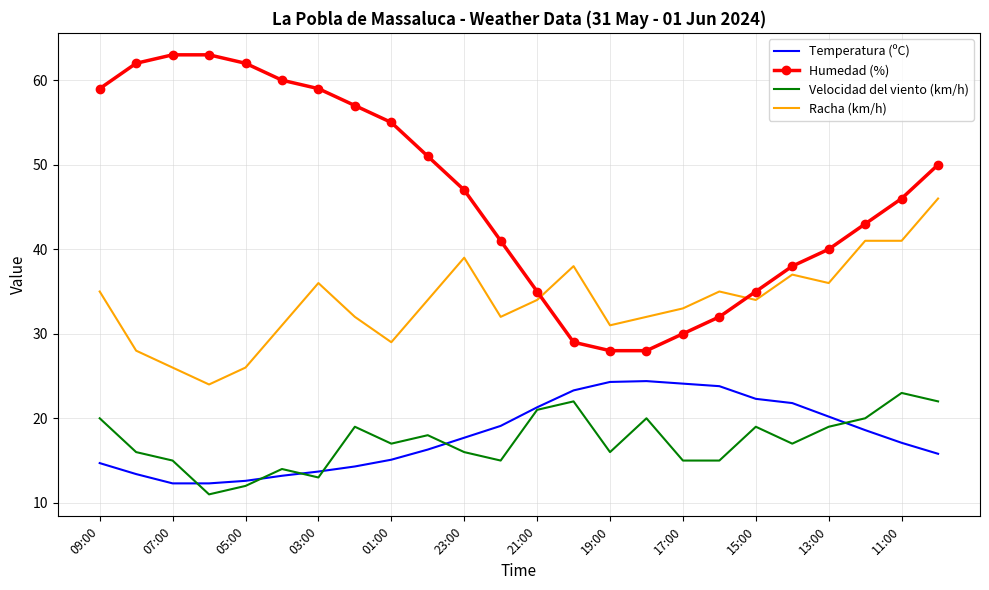

Which series has the largest total across all categories?

Humedad (%)